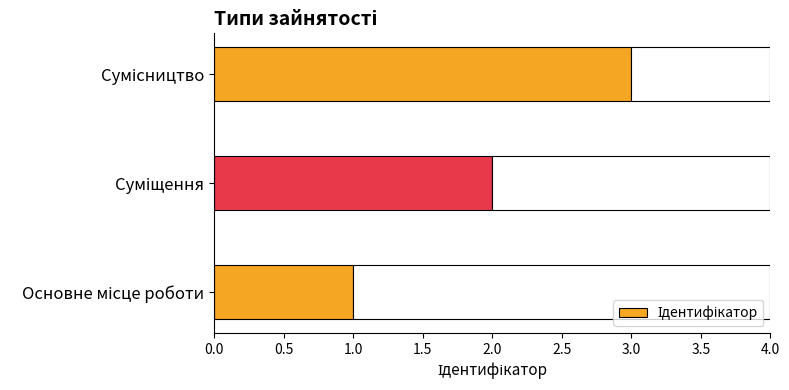

Are the bars horizontal?

Yes